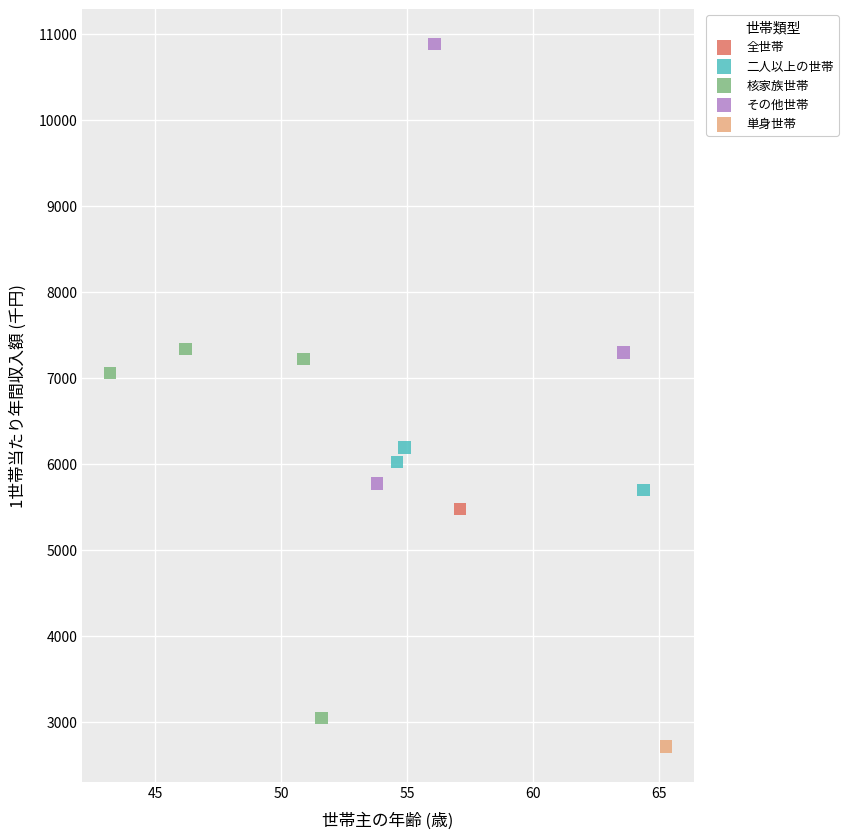

What are all the series names shown in the legend?

全世帯, 二人以上の世帯, 核家族世帯, その他世帯, 単身世帯